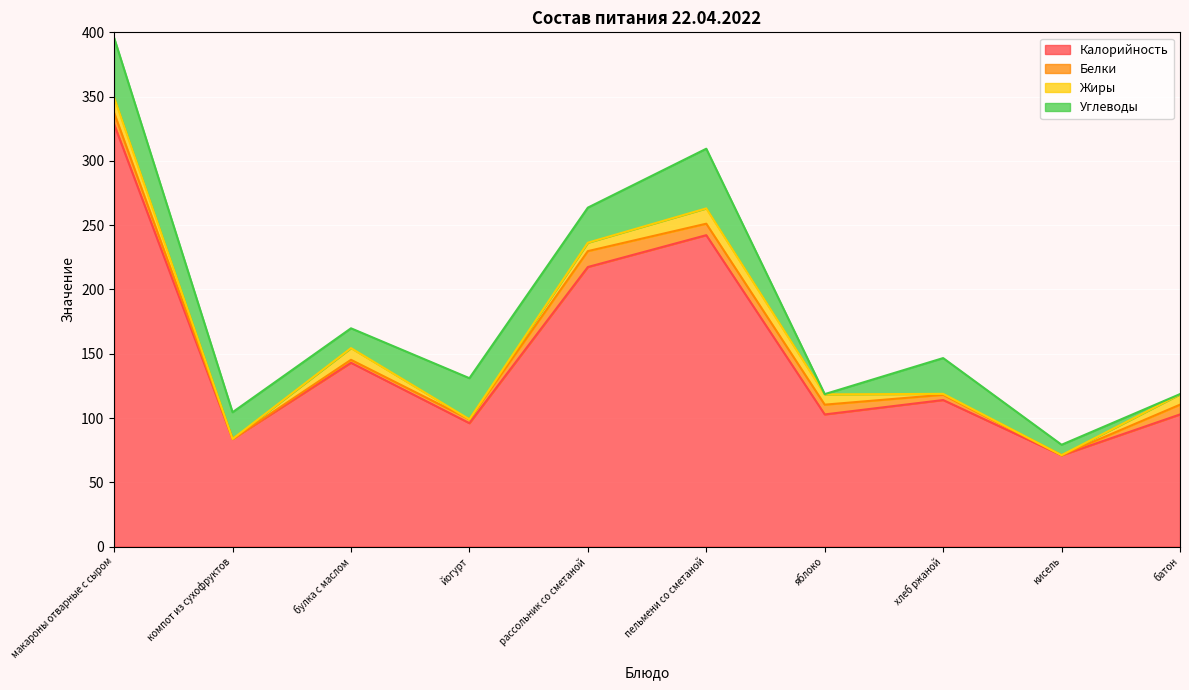

Is the value of Углеводы at компот из сухофруктов greater than the value of Калорийность at рассольник со сметаной?

No